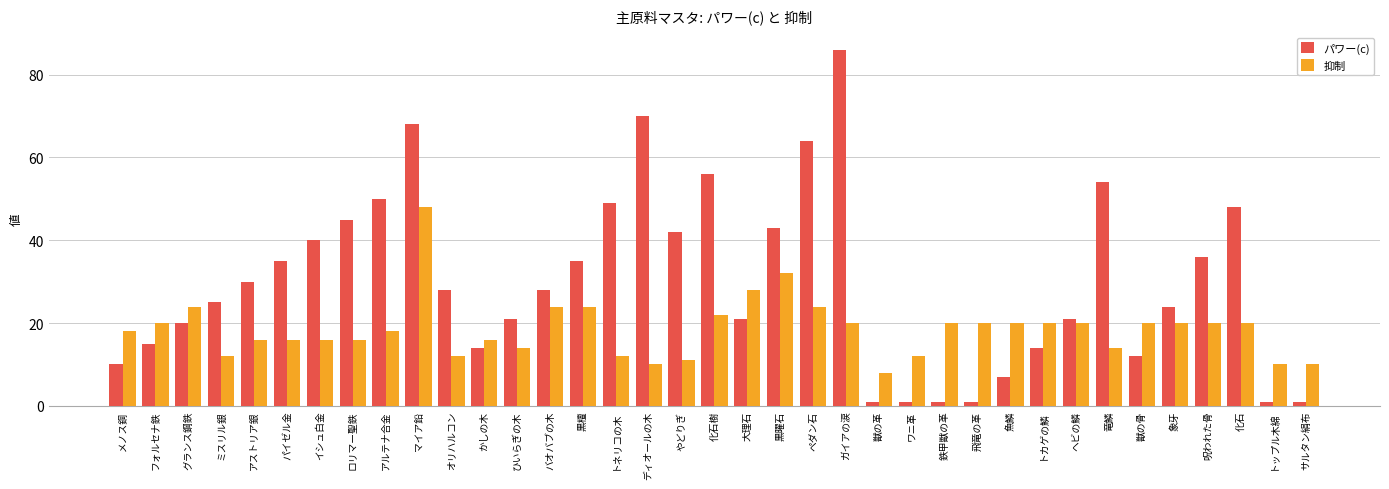

What is the label of the 5th bar from the left?

アストリア銀